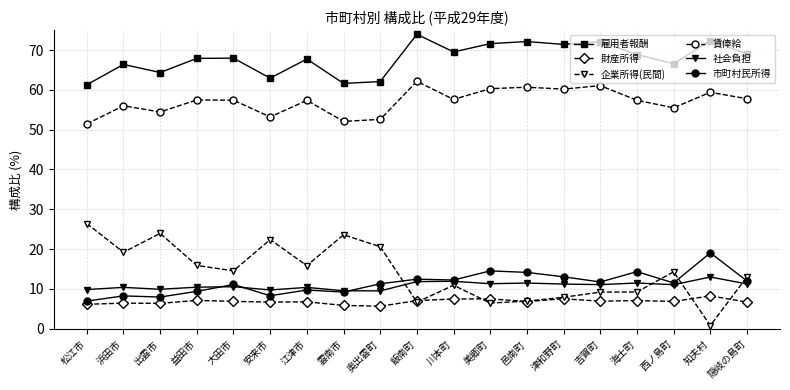

Which series has the largest total across all categories?

雇用者報酬